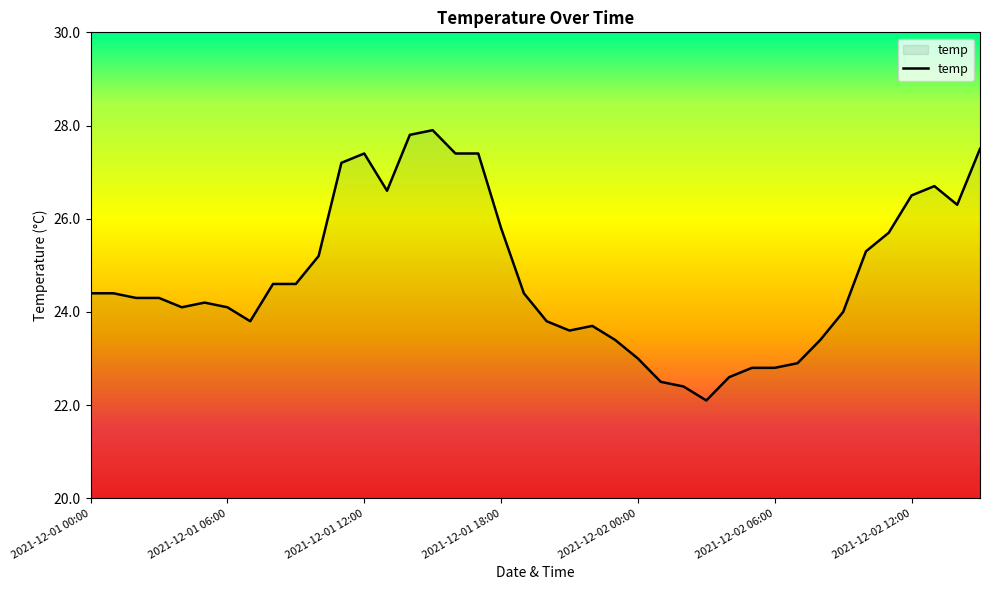

Reading left to right, what are all the values shown in this chart?

24.4	24.4	24.3	24.3	24.1	24.2	24.1	23.8	24.6	24.6	25.2	27.2	27.4	26.6	27.8	27.9	27.4	27.4	25.8	24.4	23.8	23.6	23.7	23.4	23.0	22.5	22.4	22.1	22.6	22.8	22.8	22.9	23.4	24.0	25.3	25.7	26.5	26.7	26.3	27.5